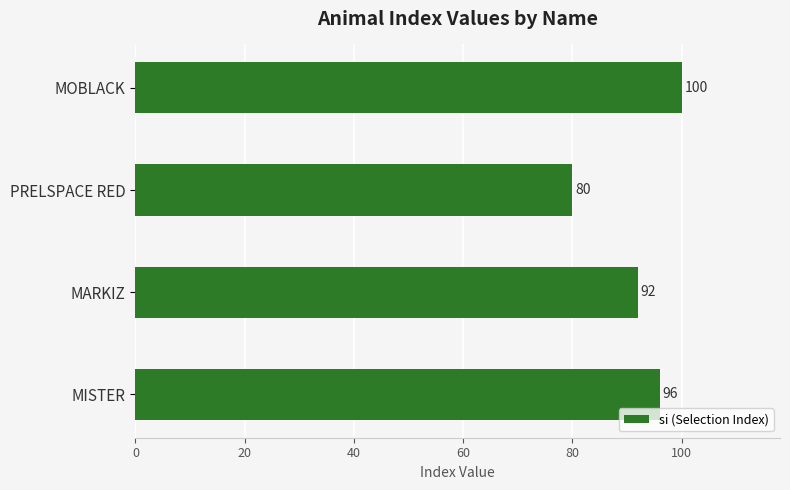

The value at PRELSPACE RED is 80. True or false?

True